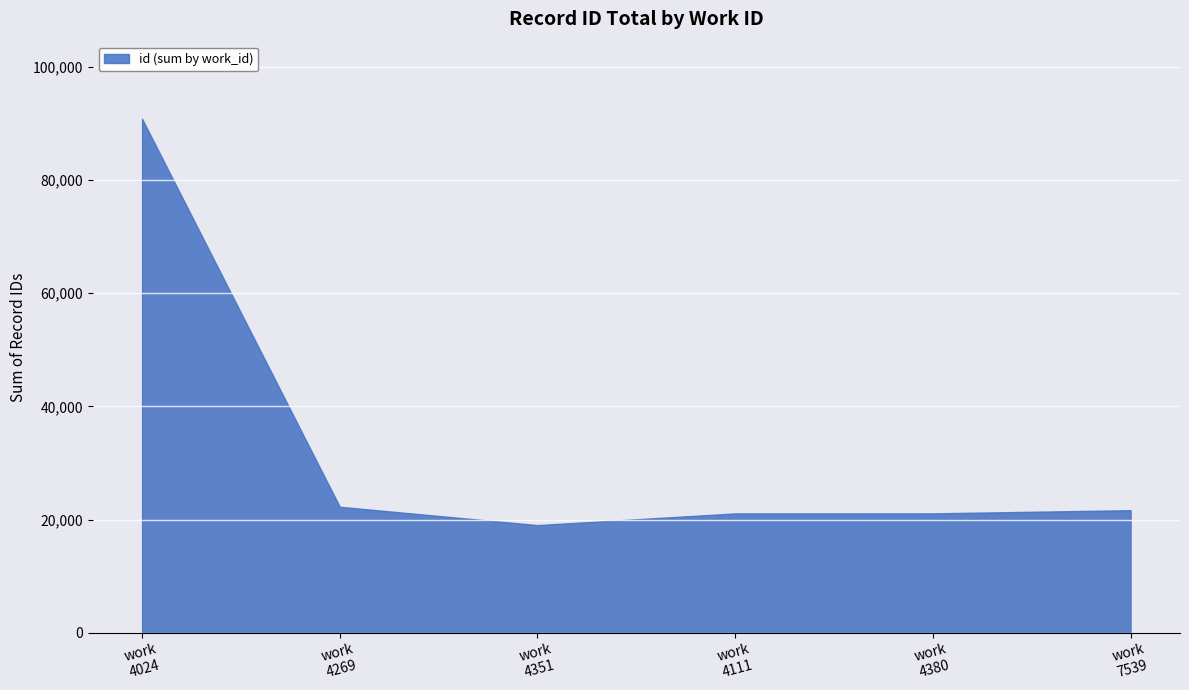

What is the minimum value shown in the chart?

19014